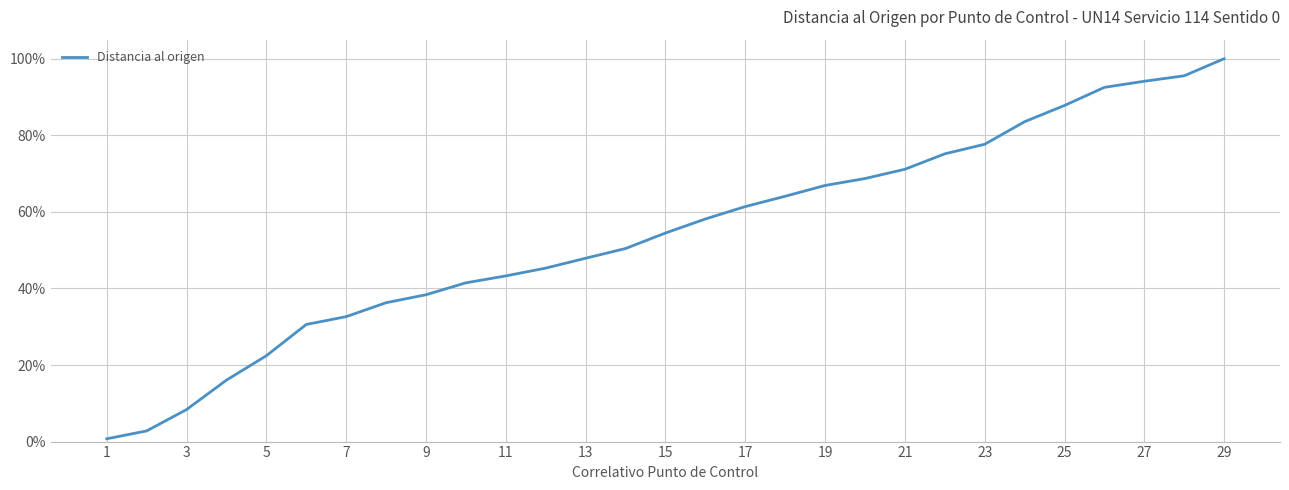

What is the sum of all values?

1567.5